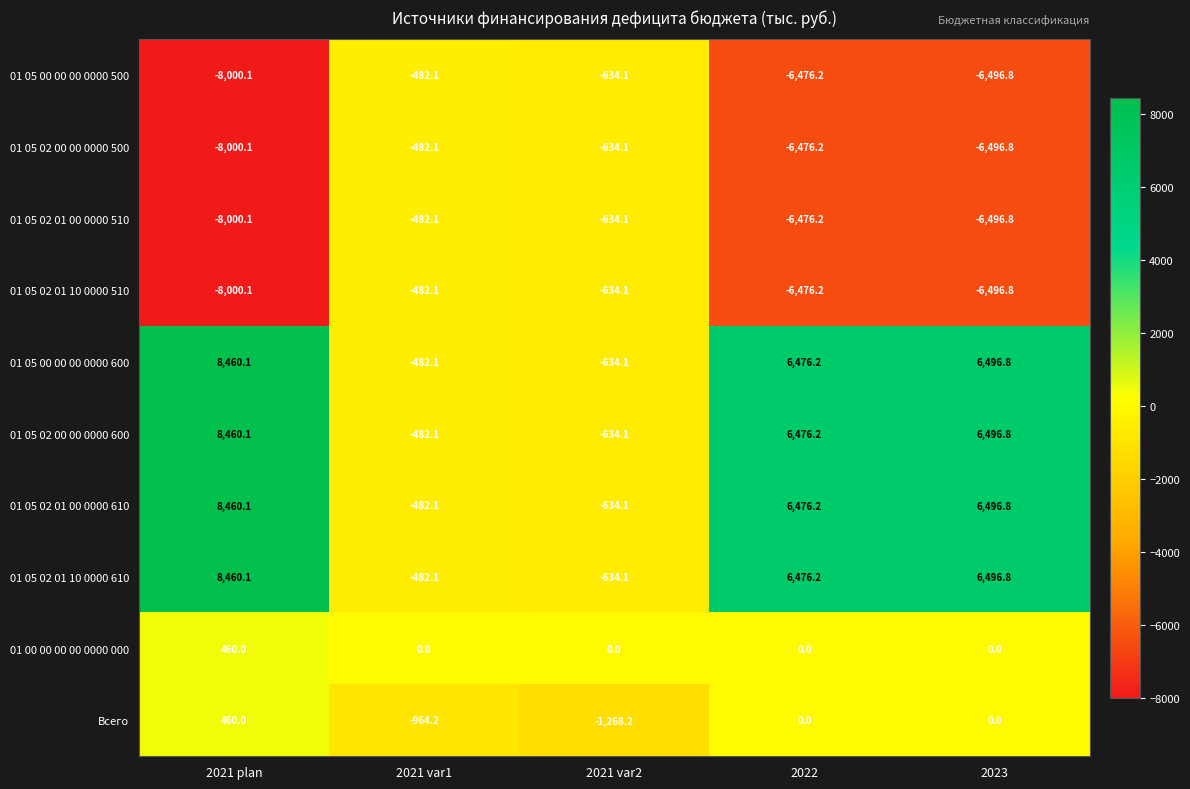

Is the value of 01 05 00 00 00 0000 500 at 2021 var1 greater than the value of 01 05 02 00 00 0000 500 at 2021 plan?

Yes